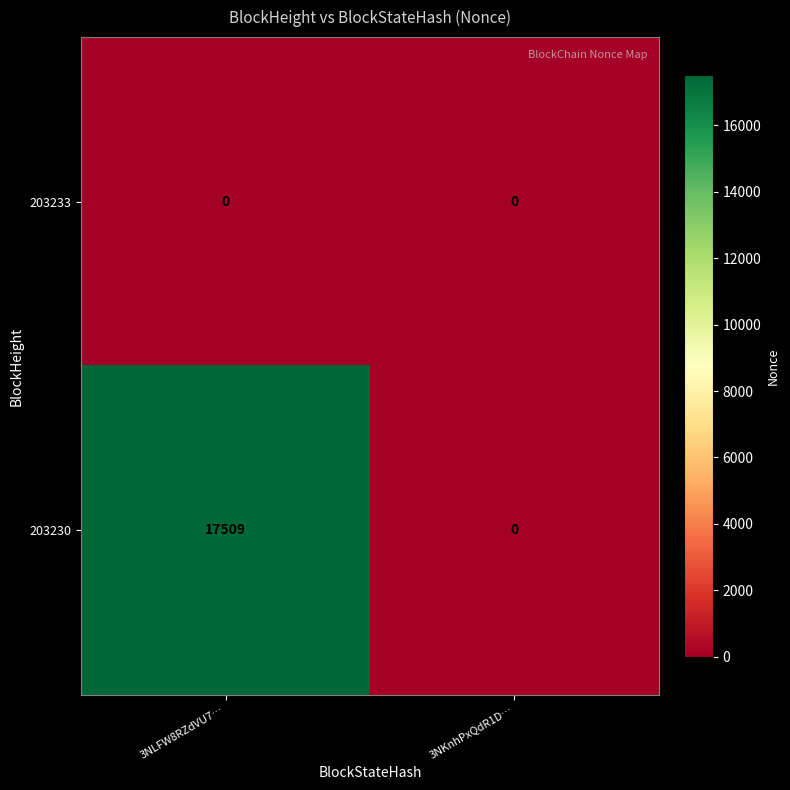

What is the spread (max minus min) of values at 3NLFW8RZdVU7…?

17509